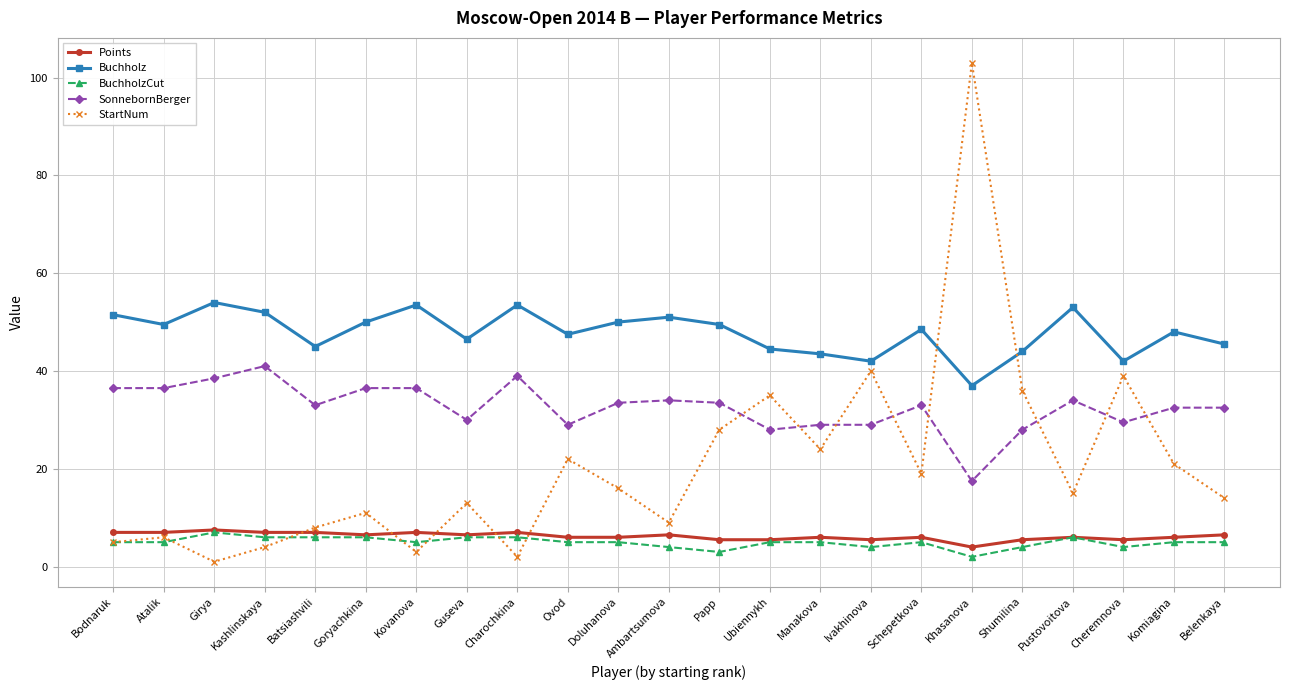

What is the minimum value shown in the chart?

1.0